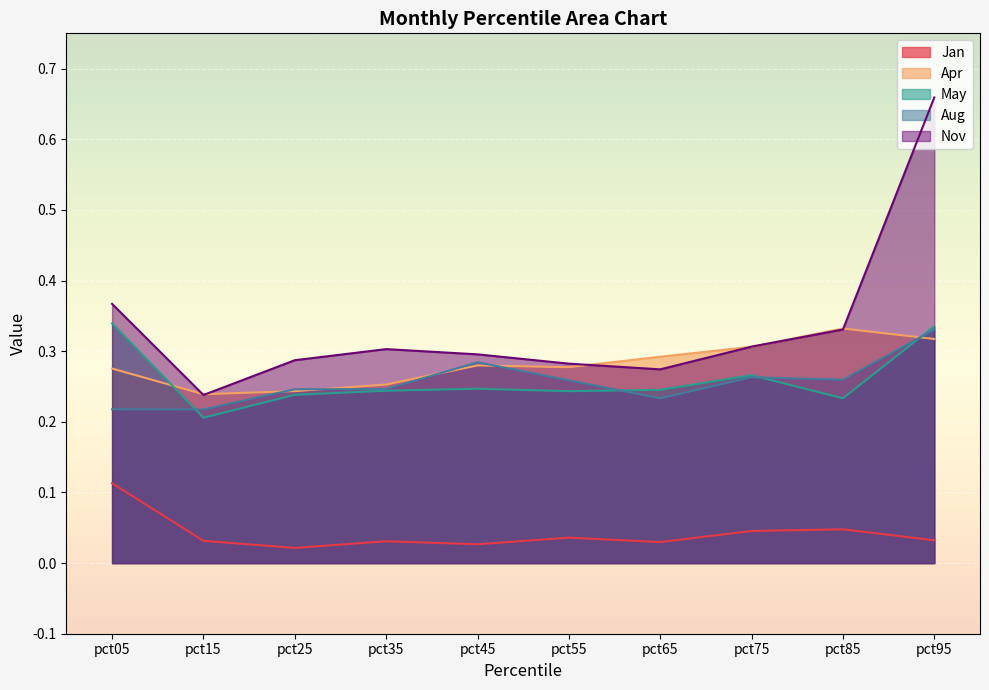

Where is Jan nearest to the value 0?

pct25